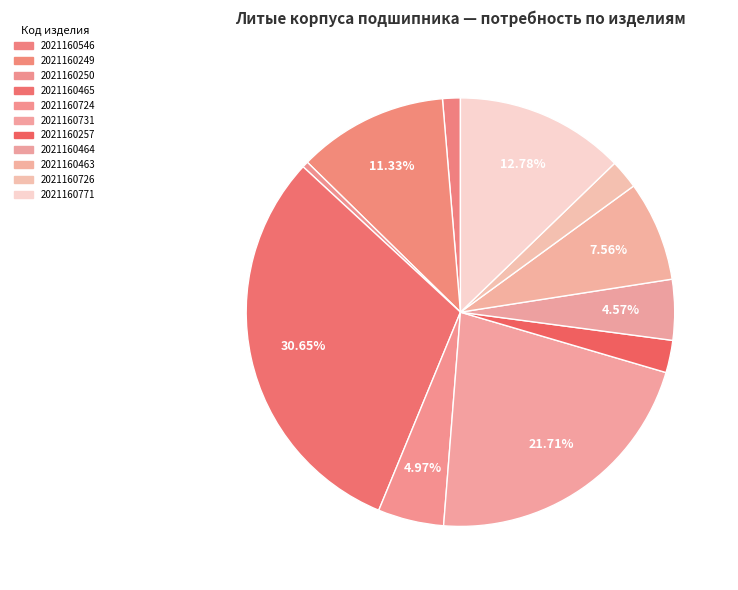

To the nearest percent, what is the average slice percentage?

9%